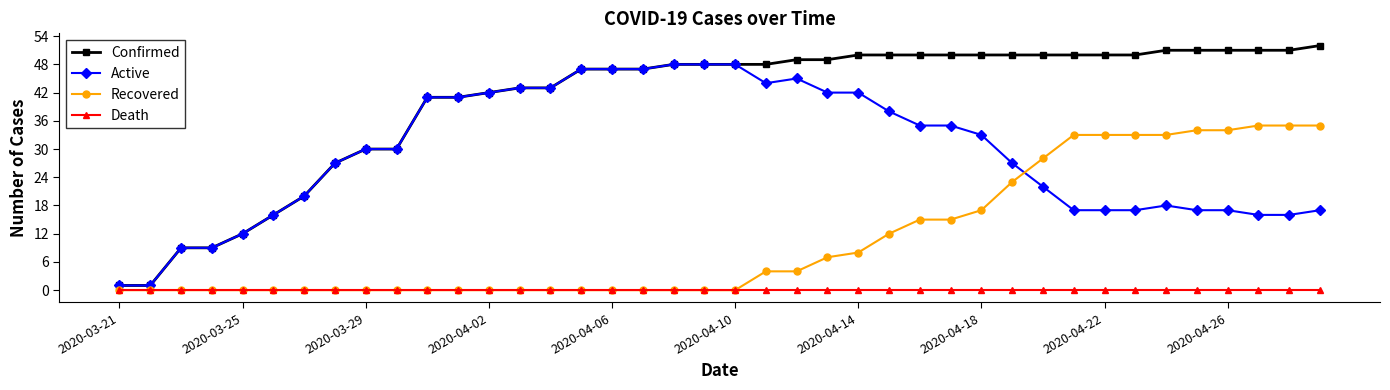

Reading left to right, list all the values displayed in this chart.

Confirmed: 1	1	9	9	12	16	20	27	30	30	41	41	42	43	43	47	47	47	48	48	48	48	49	49	50	50	50	50	50	50	50	50	50	50	51	51	51	51	51	52
Active: 1	1	9	9	12	16	20	27	30	30	41	41	42	43	43	47	47	47	48	48	48	44	45	42	42	38	35	35	33	27	22	17	17	17	18	17	17	16	16	17
Recovered: 0	0	0	0	0	0	0	0	0	0	0	0	0	0	0	0	0	0	0	0	0	4	4	7	8	12	15	15	17	23	28	33	33	33	33	34	34	35	35	35
Death: 0	0	0	0	0	0	0	0	0	0	0	0	0	0	0	0	0	0	0	0	0	0	0	0	0	0	0	0	0	0	0	0	0	0	0	0	0	0	0	0